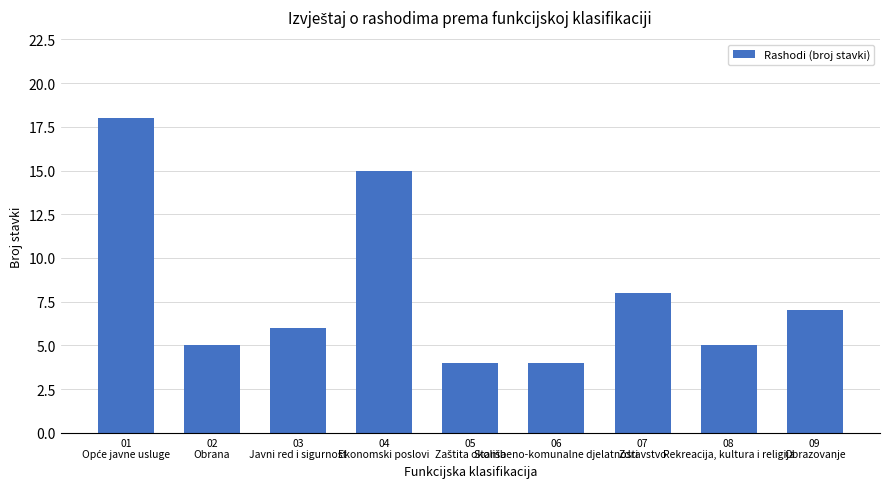

What is the sum of all values?

72